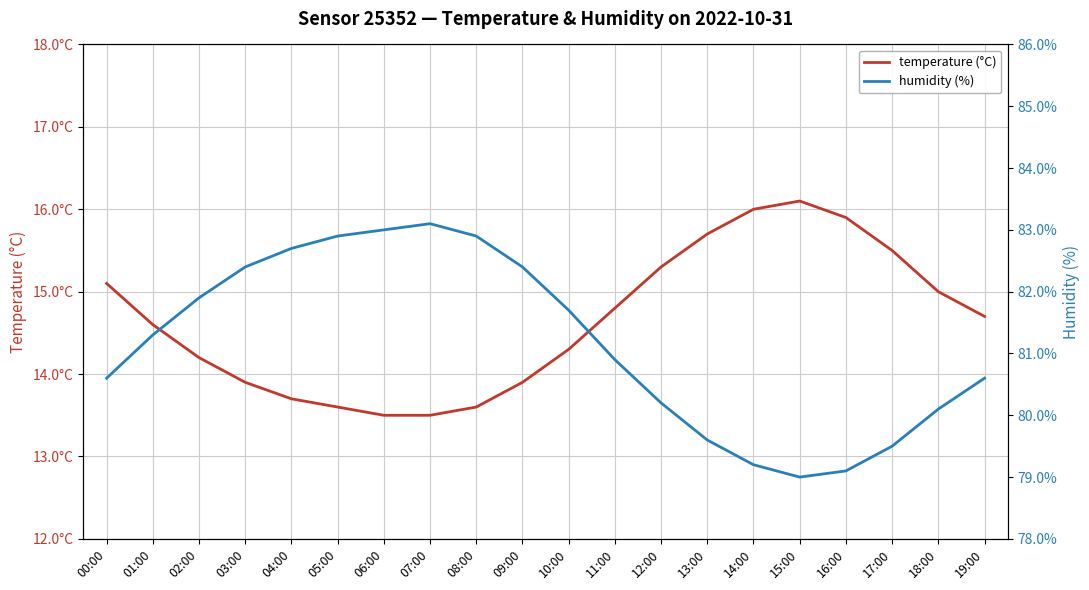

How many lines are shown in the chart?

2